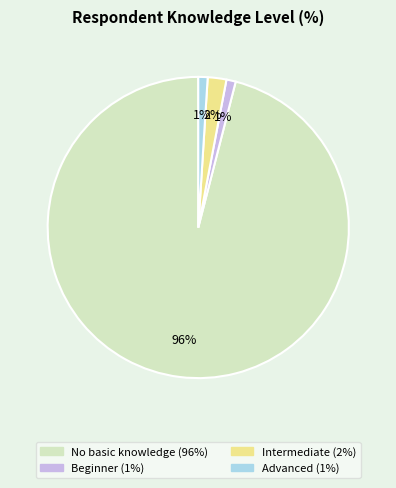

Is there any slice that represents more than half of the pie?

Yes